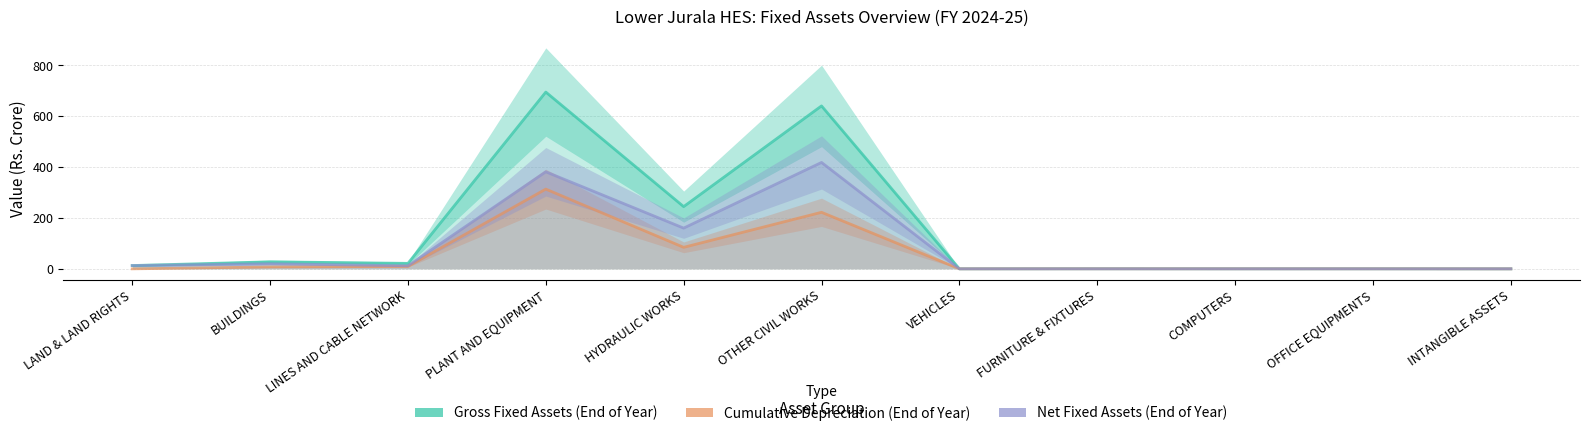

What is the total value across all series at LINES AND CABLE NETWORK?

43.1